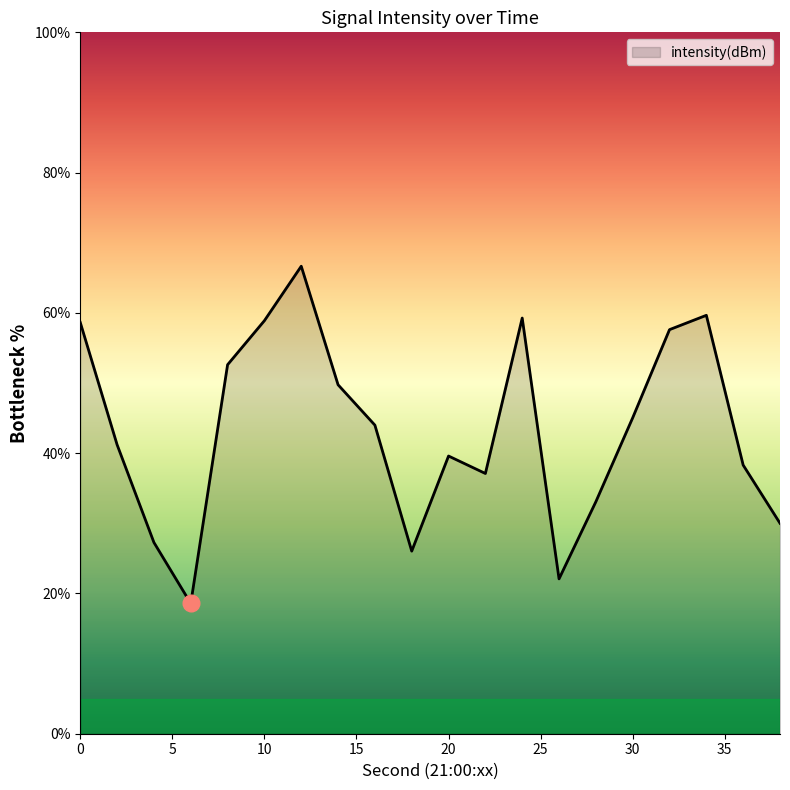

What is the smallest value displayed?

18.6